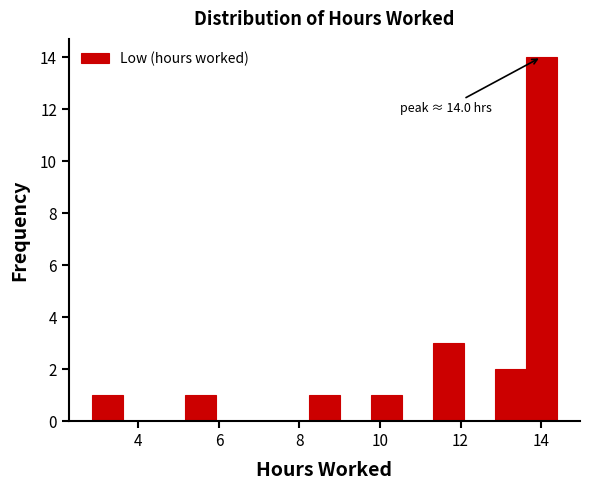

Around what value on the x-axis is the tallest bar? Give the approximate position of its centre, as read against the axis.

14.0